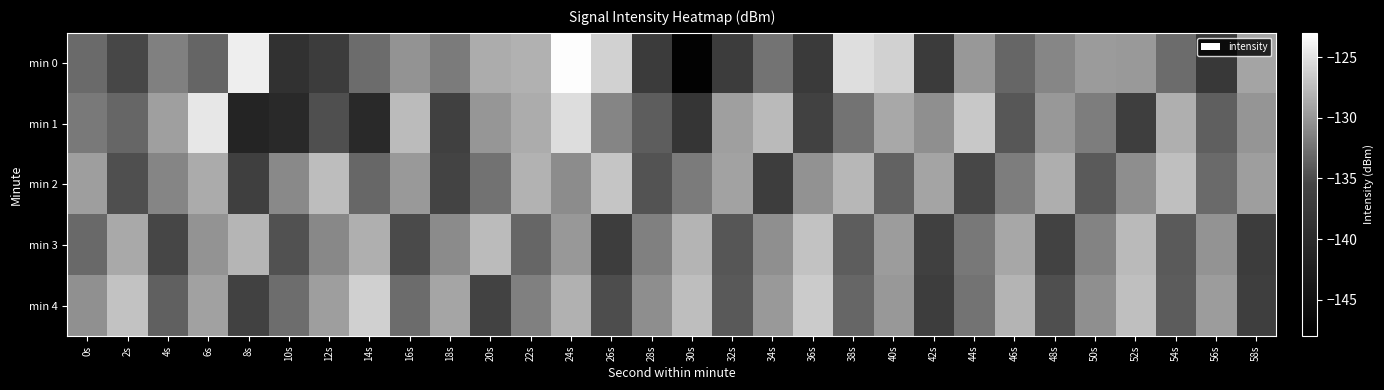

What is the total value across all series at 34s?

-656.9